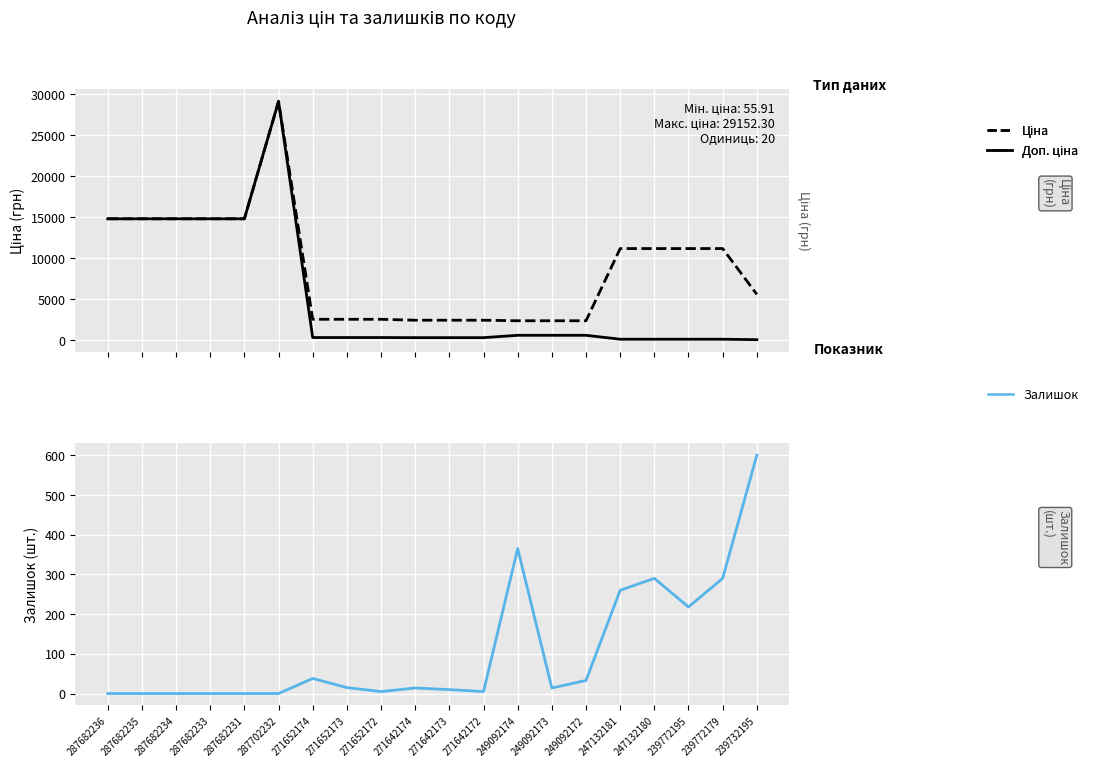

What is the difference between the highest and lowest values at 287682236?

14817.6